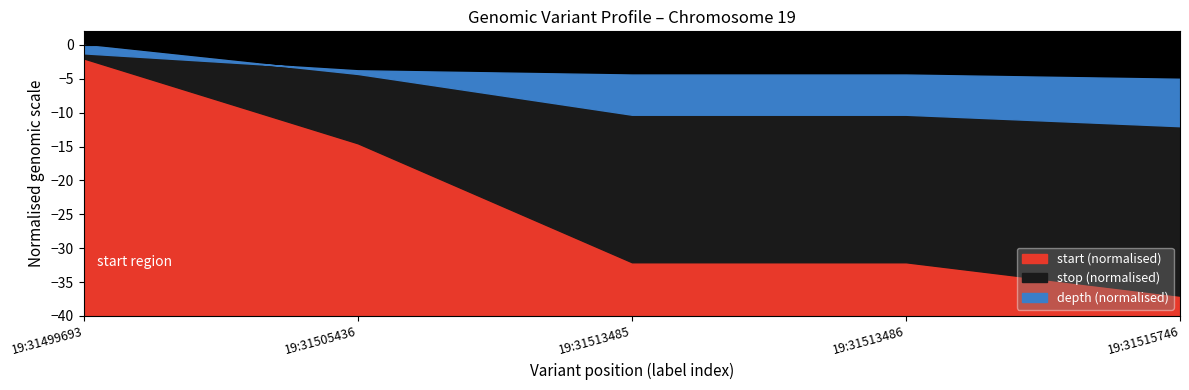

Which series has the widest spread of values?

start